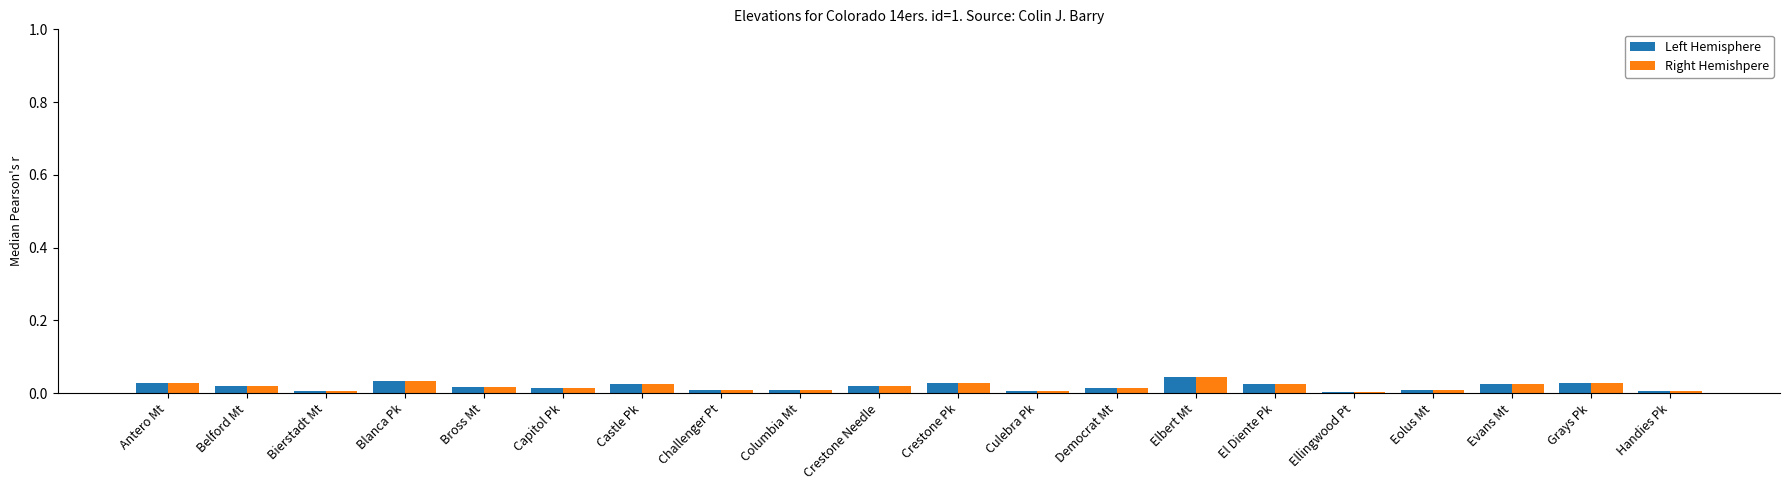

Is the value of Left Hemisphere at Bross Mt greater than the value of Right Hemishpere at Ellingwood Pt?

Yes